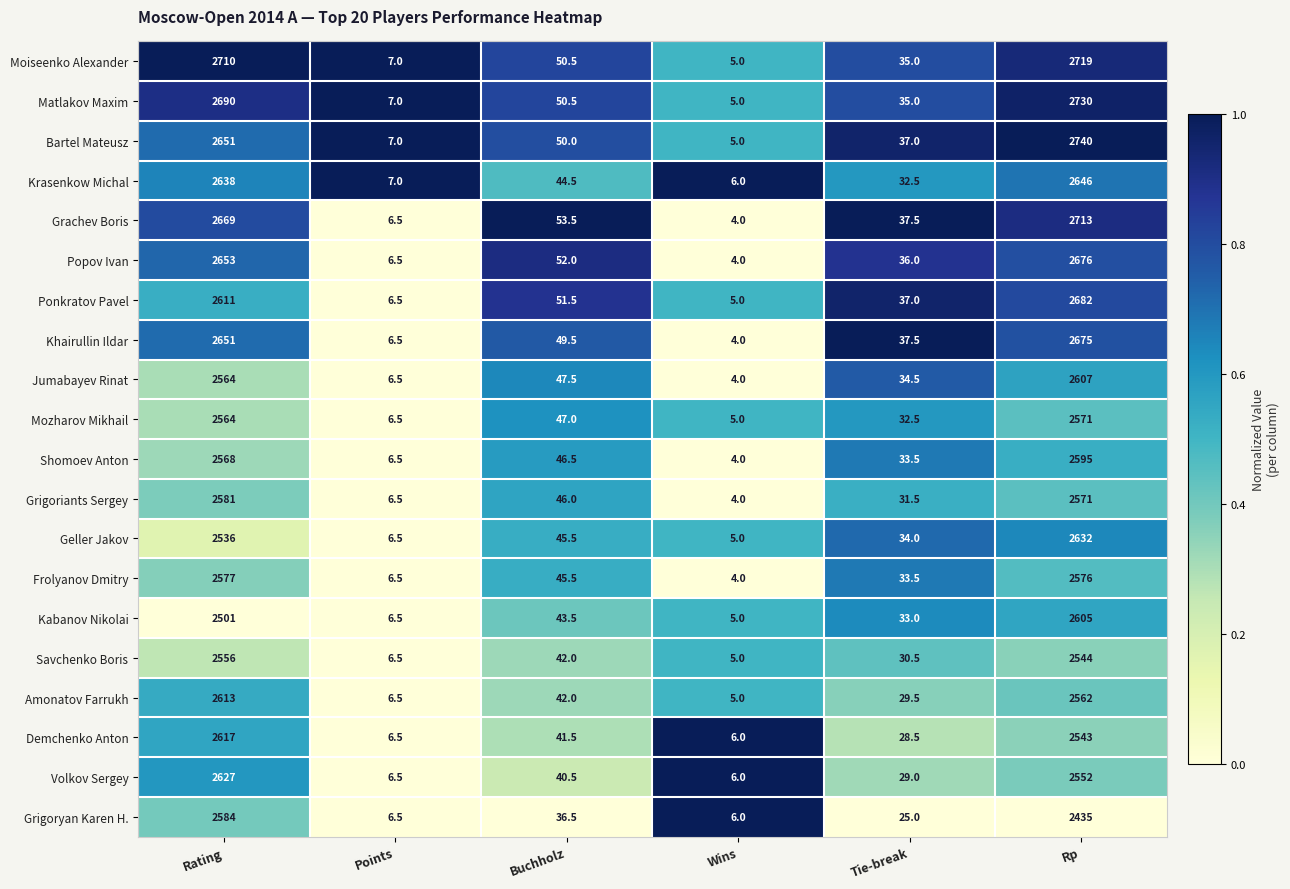

List the series in order of their peak value, highest first.

Bartel Mateusz, Matlakov Maxim, Moiseenko Alexander, Grachev Boris, Ponkratov Pavel, Popov Ivan, Khairullin Ildar, Krasenkow Michal, Geller Jakov, Volkov Sergey, Demchenko Anton, Amonatov Farrukh, Jumabayev Rinat, Kabanov Nikolai, Shomoev Anton, Grigoryan Karen H., Grigoriants Sergey, Frolyanov Dmitry, Mozharov Mikhail, Savchenko Boris